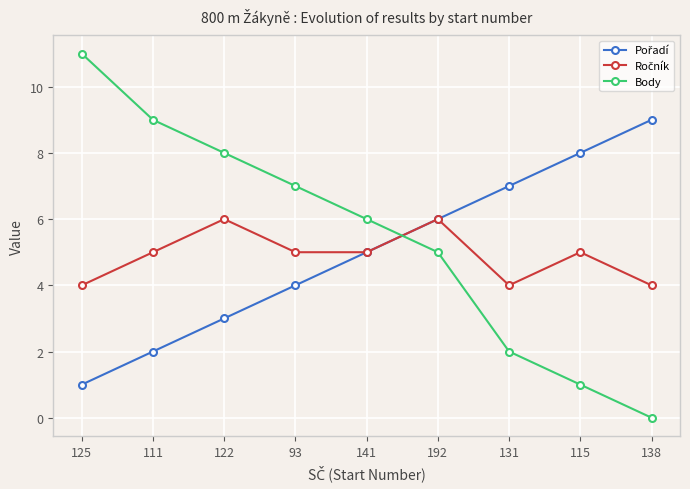

True or false: Body has more than 1 points higher than both neighbors.

False